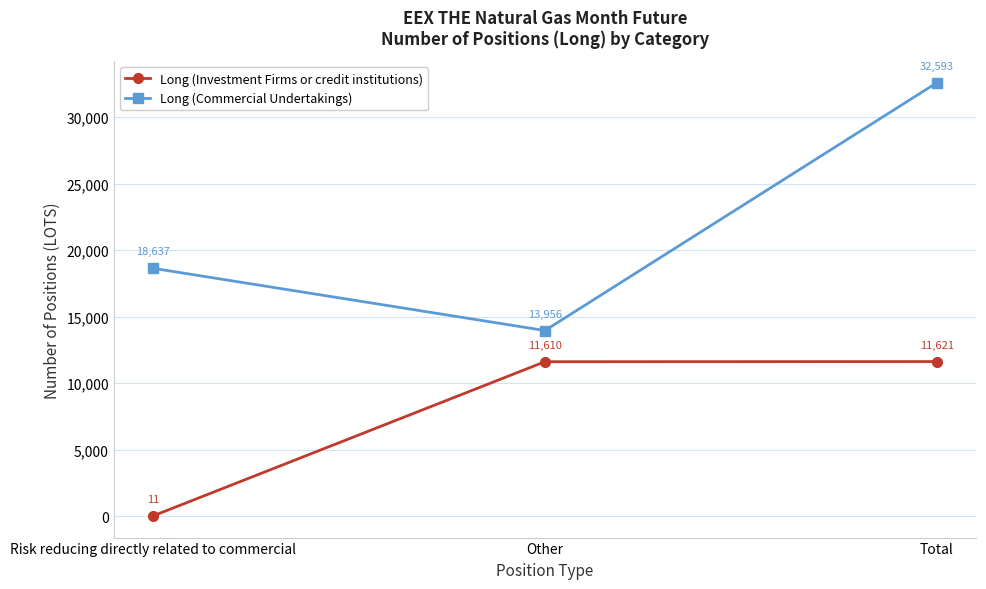

At which category is the sum across all series the highest?

Total